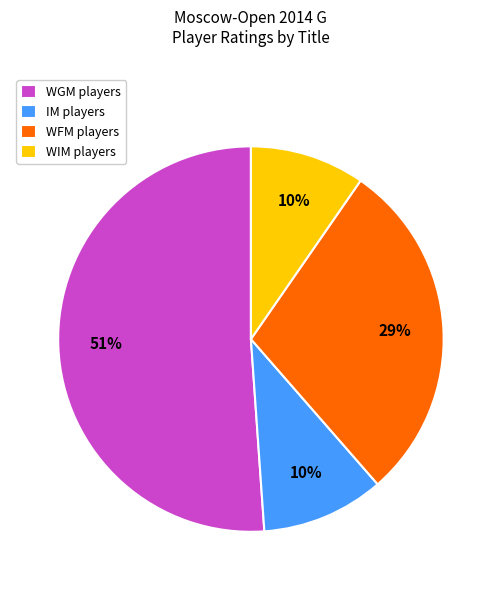

What percentage is the WFM players slice, to the nearest percent?

29%